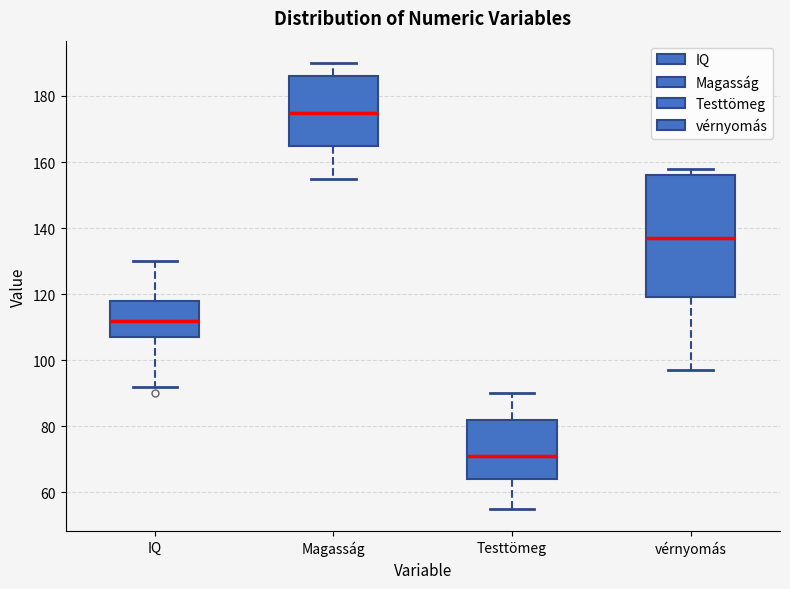

Which box has the lowest median line?

Testtömeg